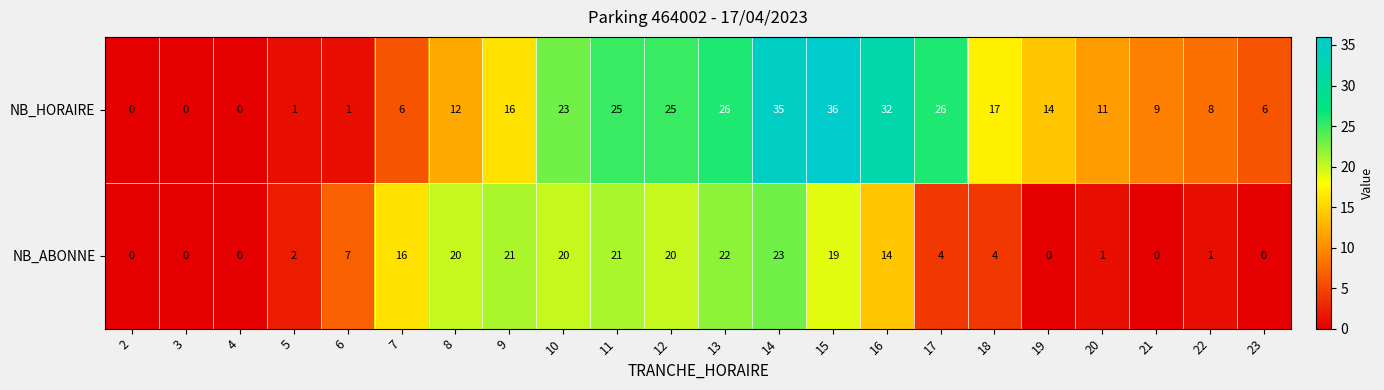

Which series changed the most between 4 and 23?

NB_HORAIRE